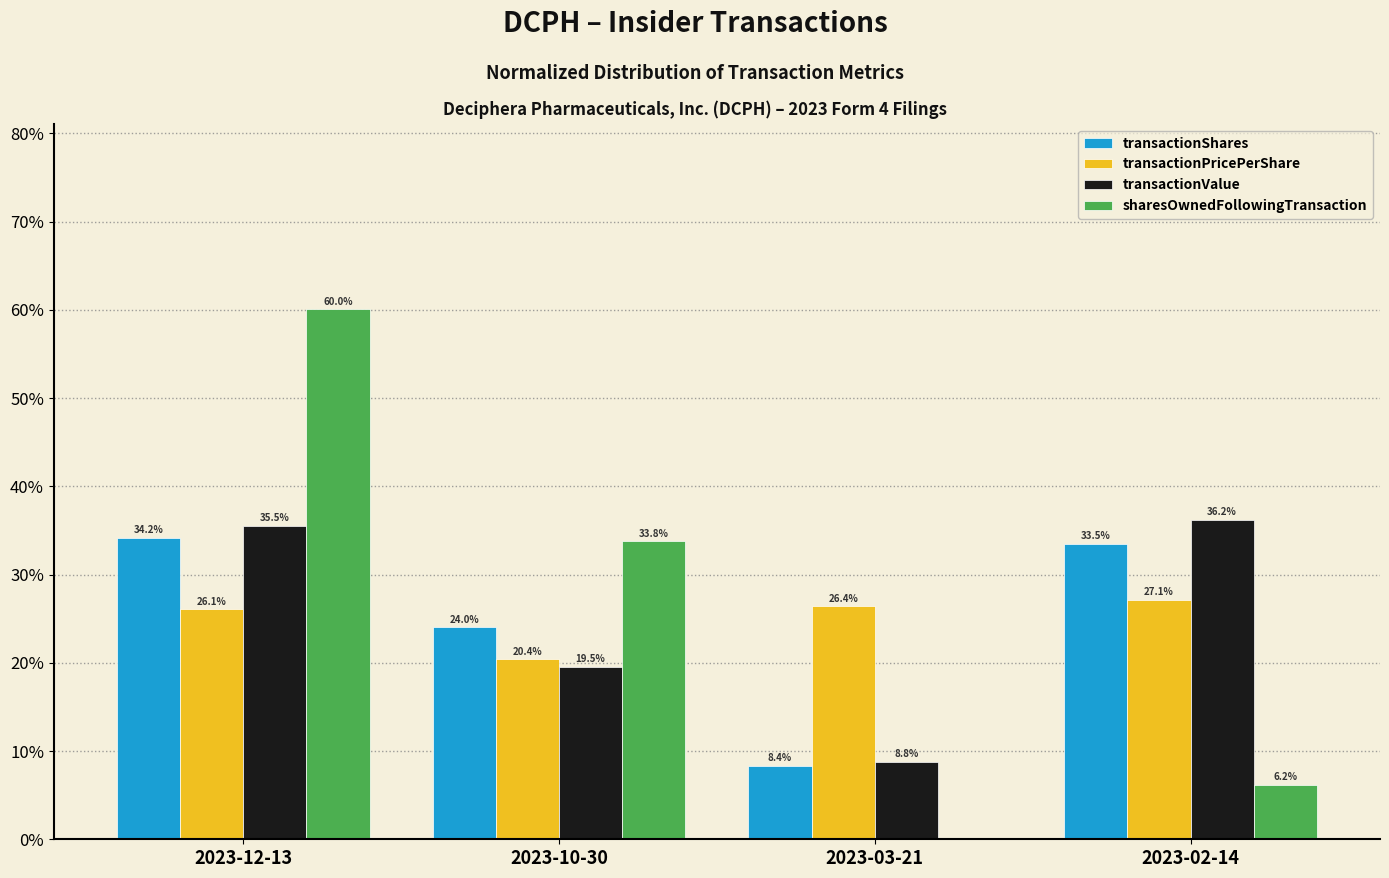

What is the total value across all series at 2023-10-30?

97.7